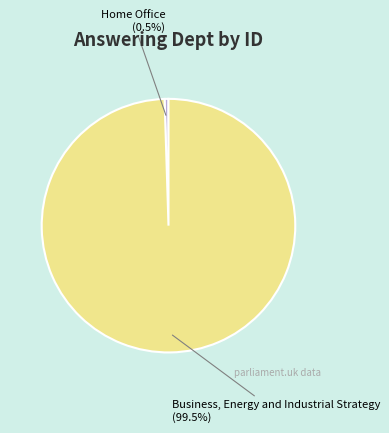

Is it true that Business, Energy and Industrial Strategy is 94% of the pie?

False